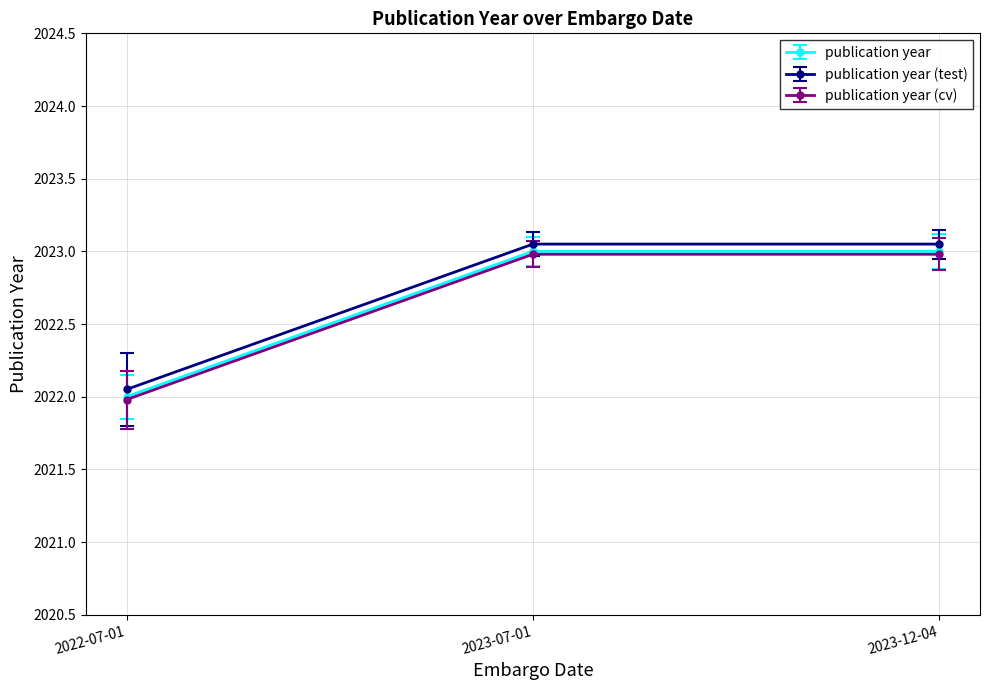

Is it true that publication year (cv) equals 2022.0 at 2022-07-01?

True